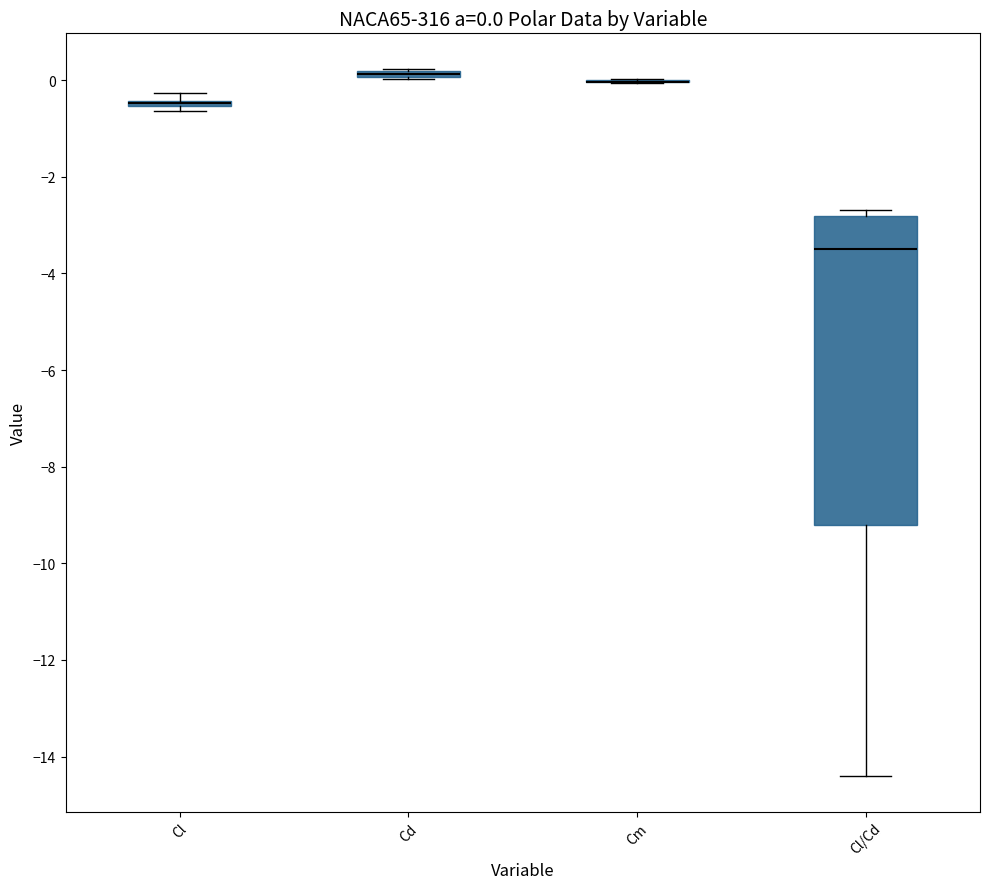

Comparing the boxes themselves (not the whiskers), which one is the tallest?

Cl/Cd